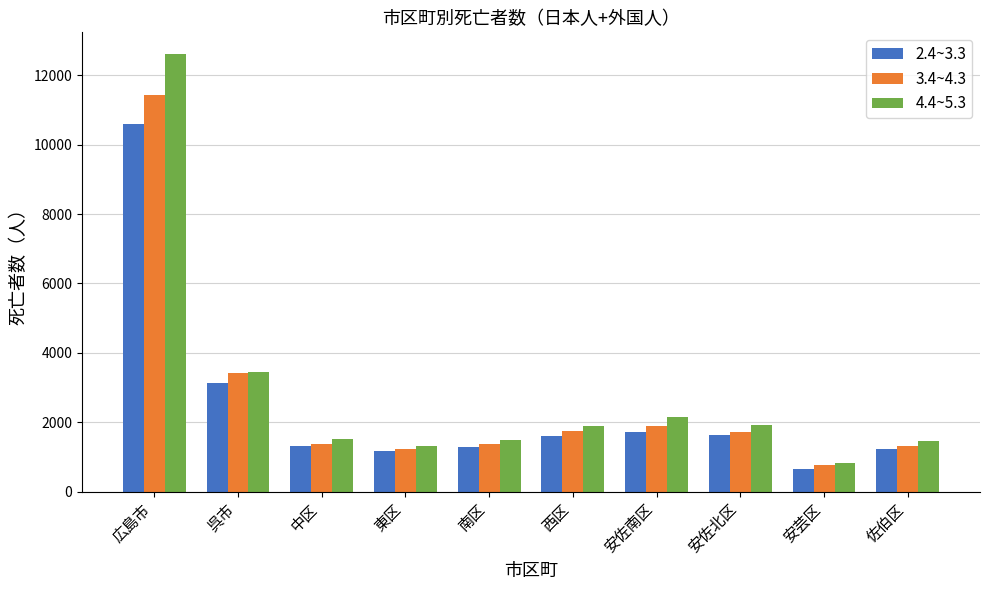

List the series in order of their peak value, highest first.

4.4~5.3, 3.4~4.3, 2.4~3.3